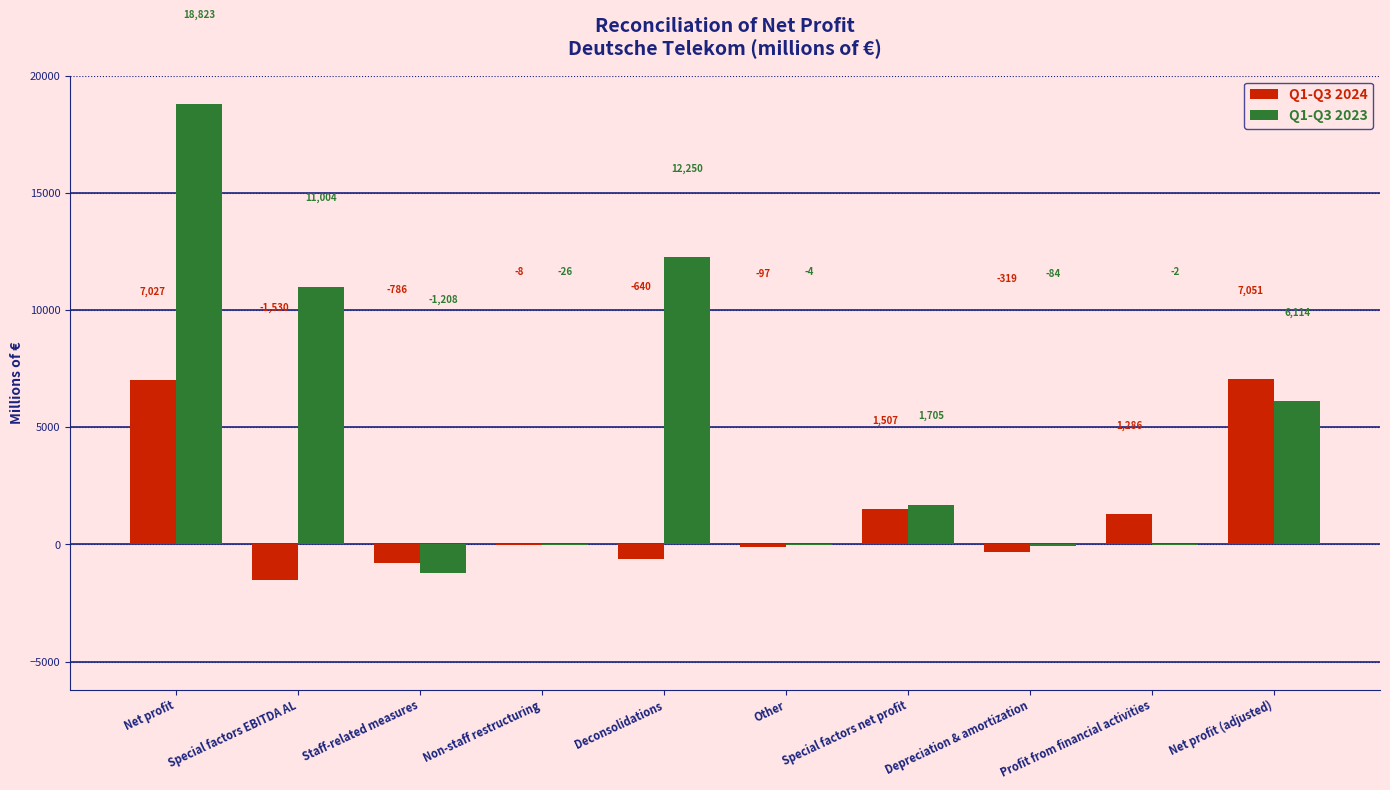

Is it true that Q1-Q3 2023 equals 12250 at Deconsolidations?

True